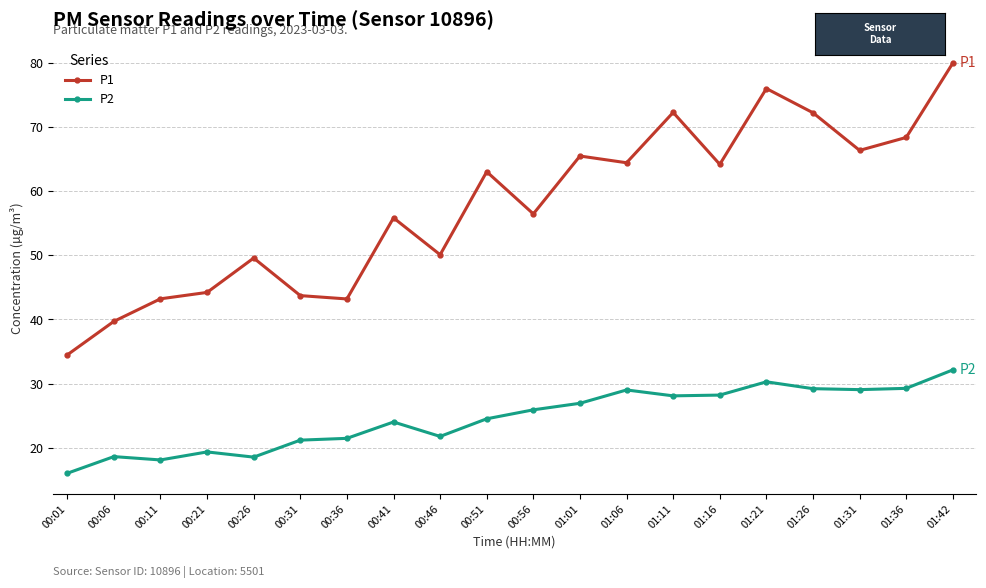

Where is P1 nearest to the value 57?

00:56